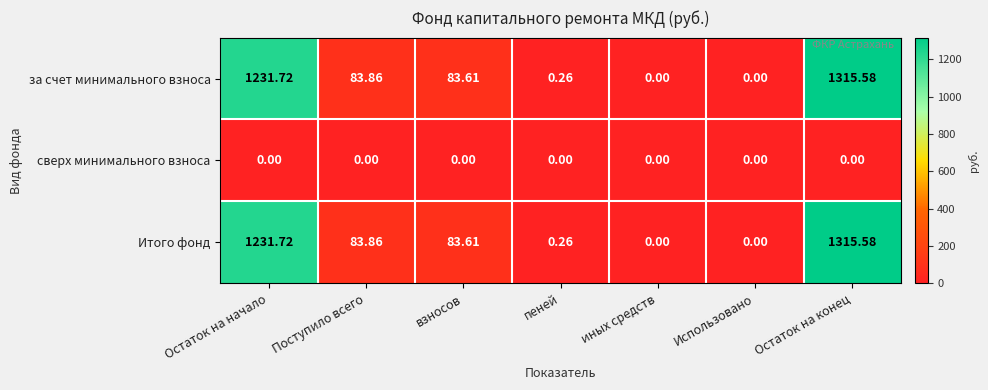

At which category does the chart reach its peak across all series?

Остаток на конец